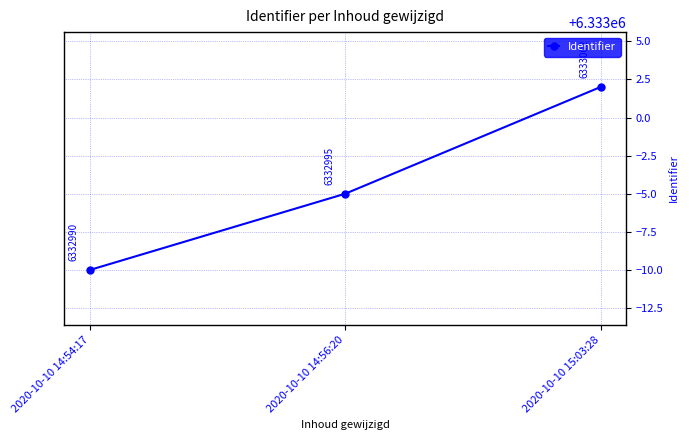

Where is the data nearest to the value 6332996?

2020-10-10 14:56:20